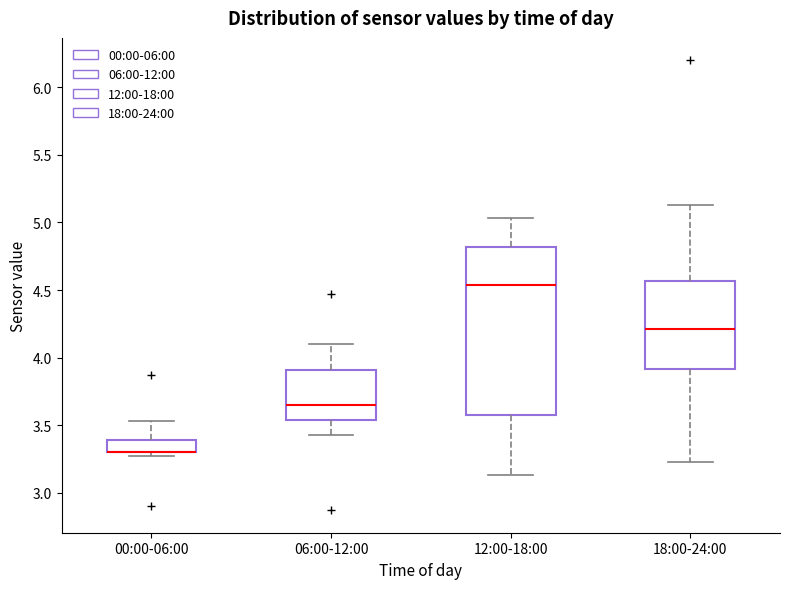

Which box is the tallest, from its lower edge to its upper edge?

12:00-18:00